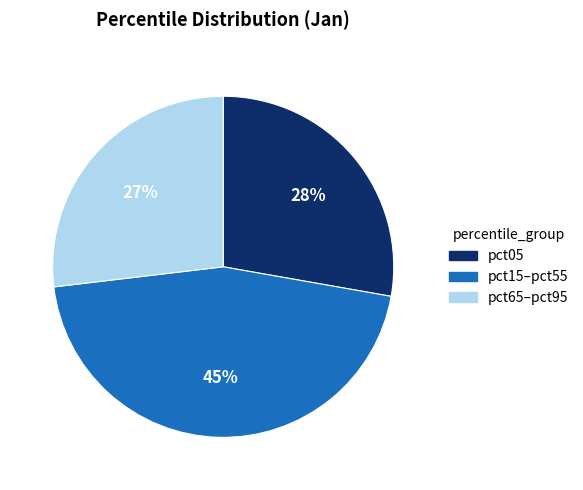

Between pct65–pct95 and pct15–pct55, which is larger?

pct15–pct55